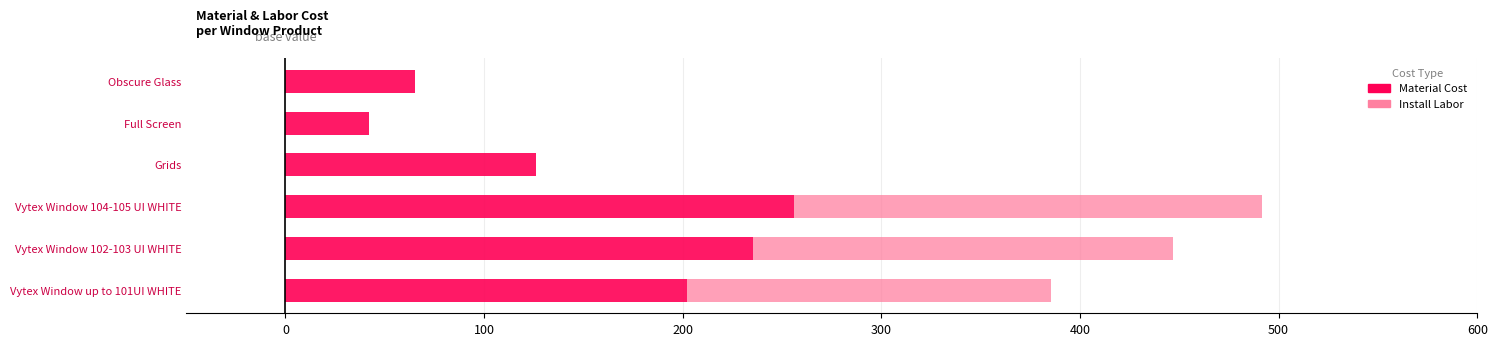

What is the sum of the Material Cost values at Grids and Vytex Window up to 101UI WHITE?

328.0